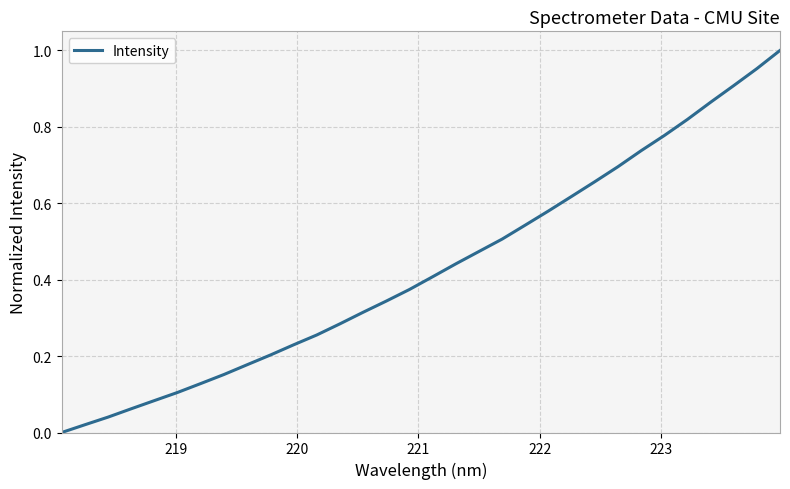

Is this an area chart (filled region under the line)?

No